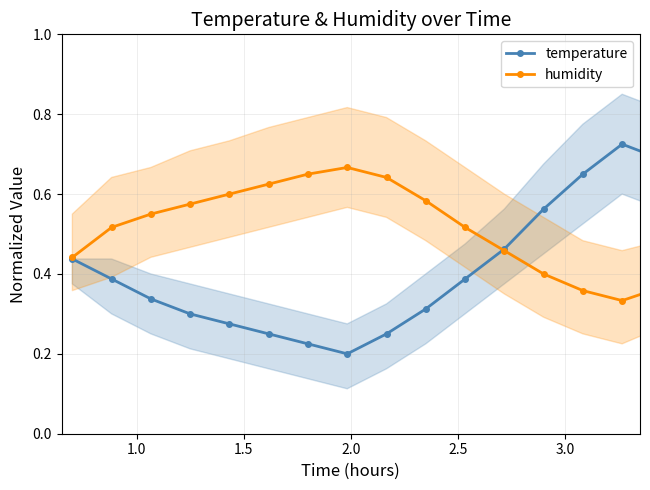

Is the value of temperature at 15 greater than the value of humidity at 18?

Yes